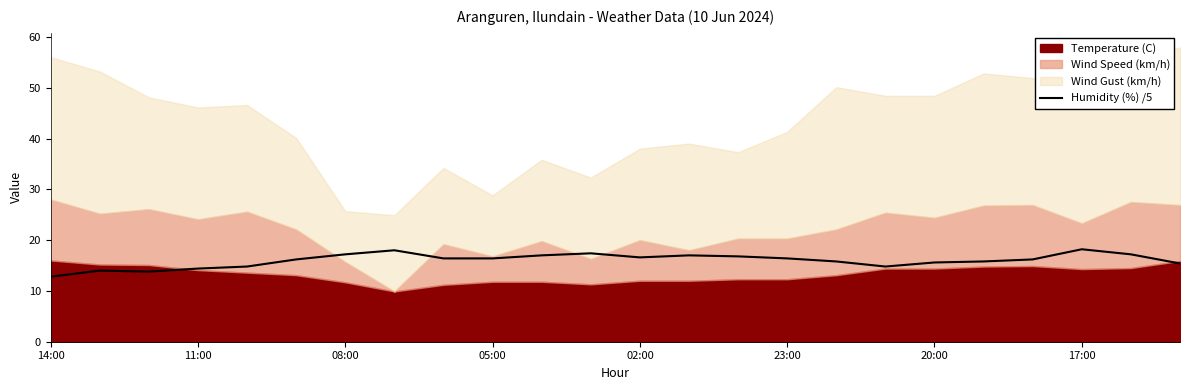

What is the maximum value for Humidity (%) /5?

18.2